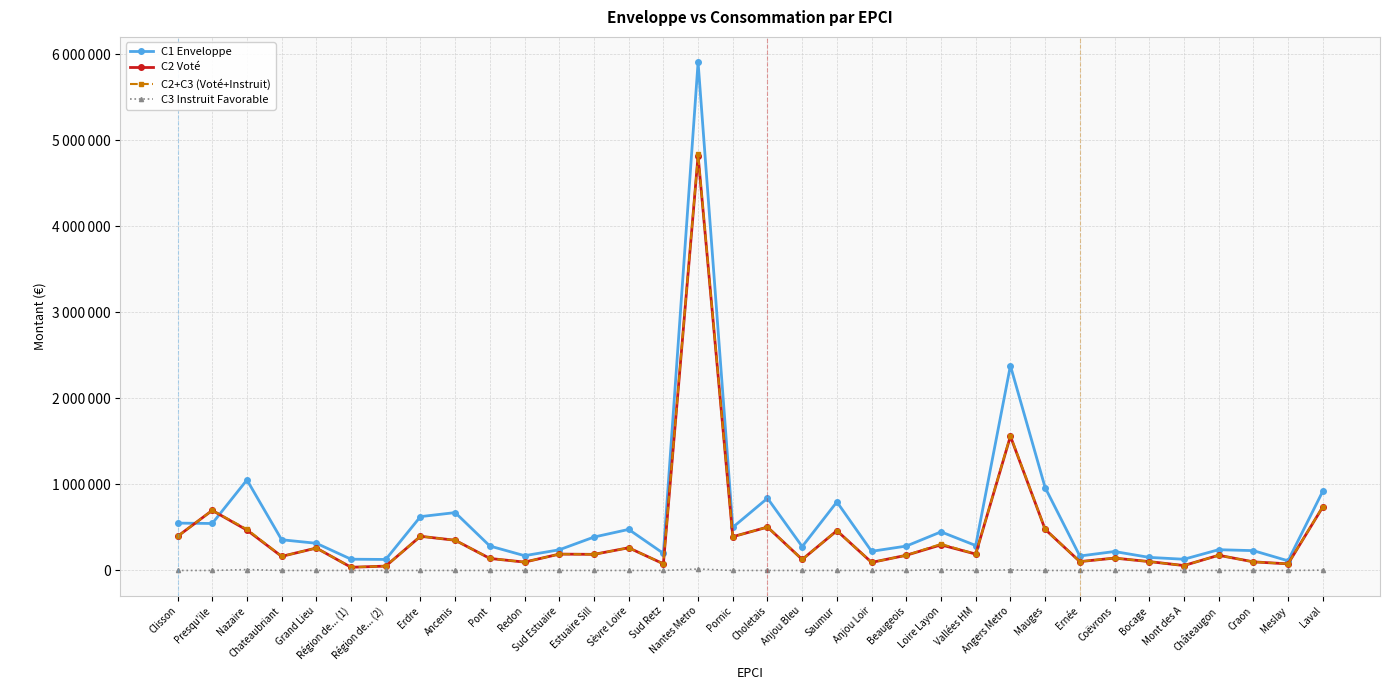

Where do C2+C3 (Voté+Instruit) and C1 Enveloppe first cross each other?

Clisson and Presqu'ile